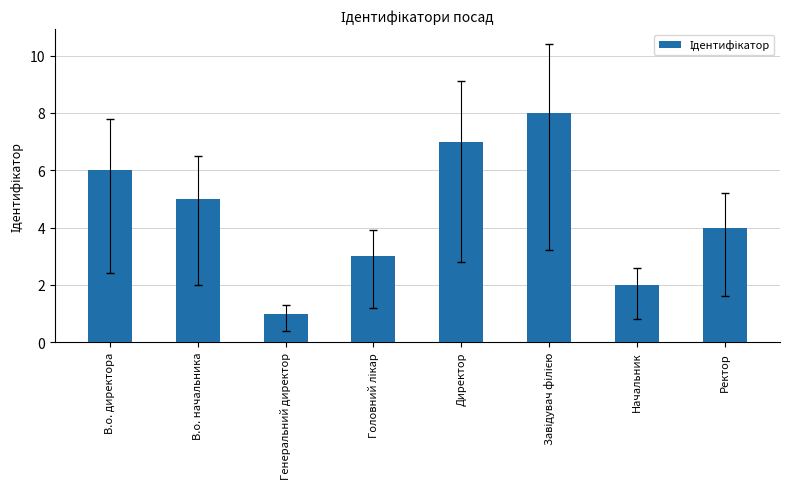

Count the number of data series in this chart.

1